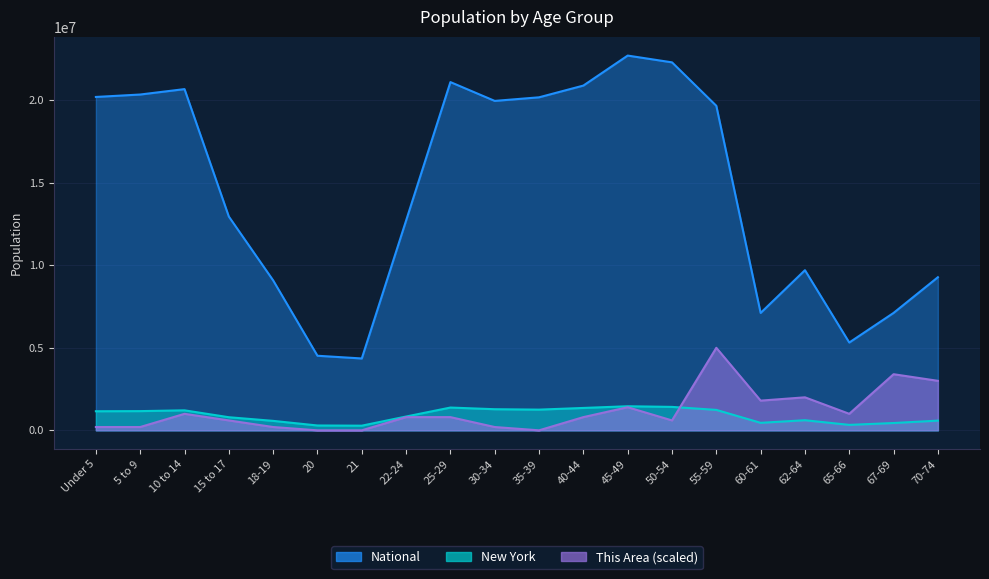

At how many categories does at least one series exceed 7455606?

15